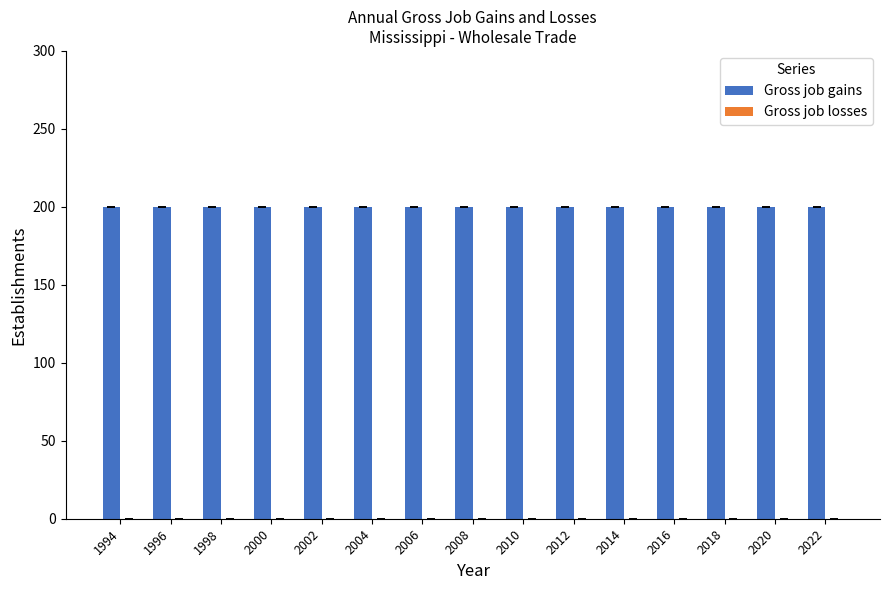

Which category has the lowest value in the Gross job losses series?

1994